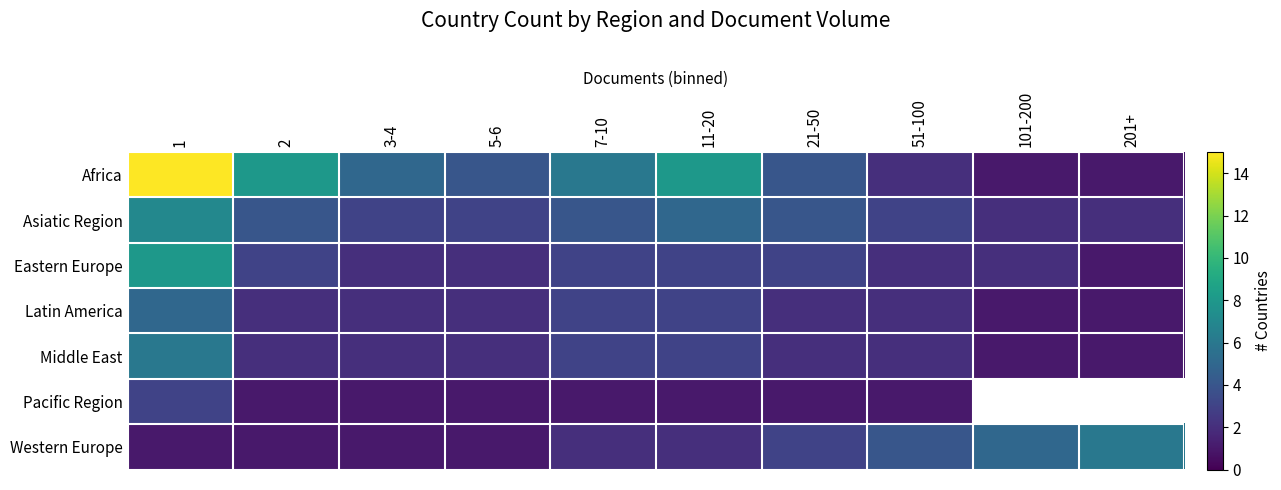

At which category does the chart reach its peak across all series?

1